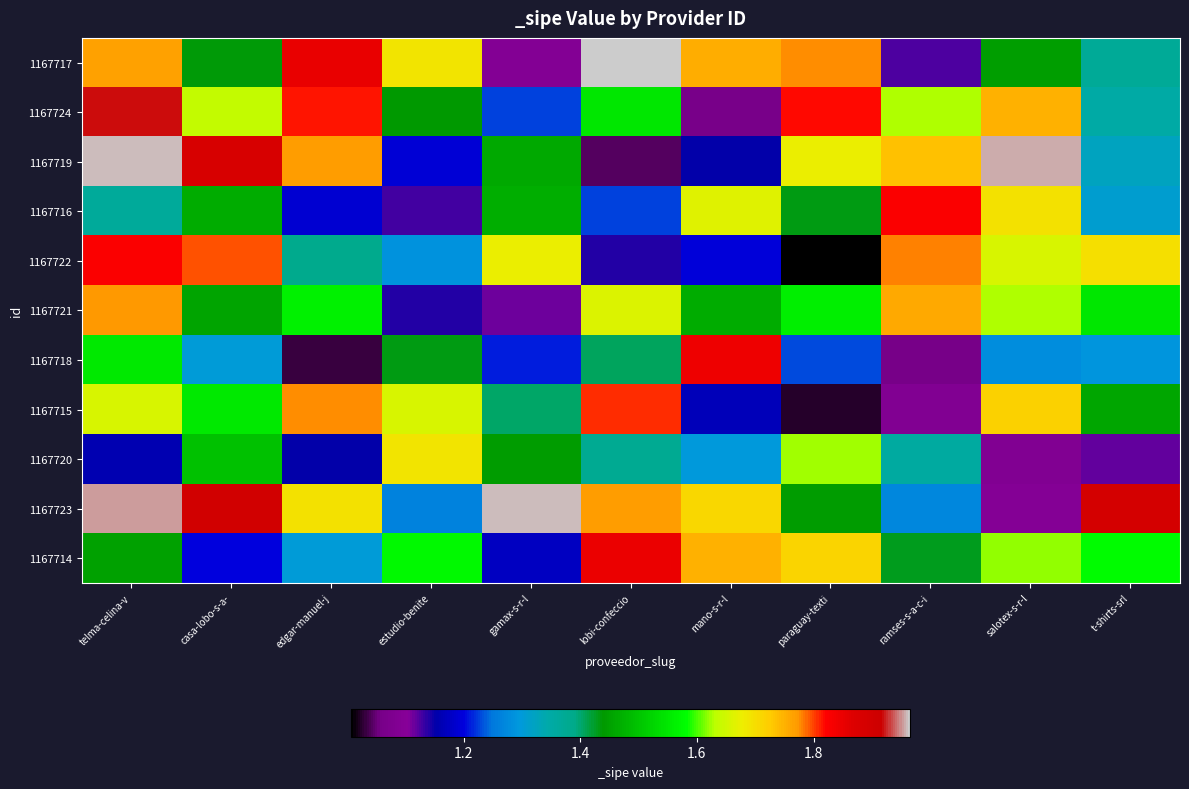

What is the total value across all series at estudio-benite?

15.5